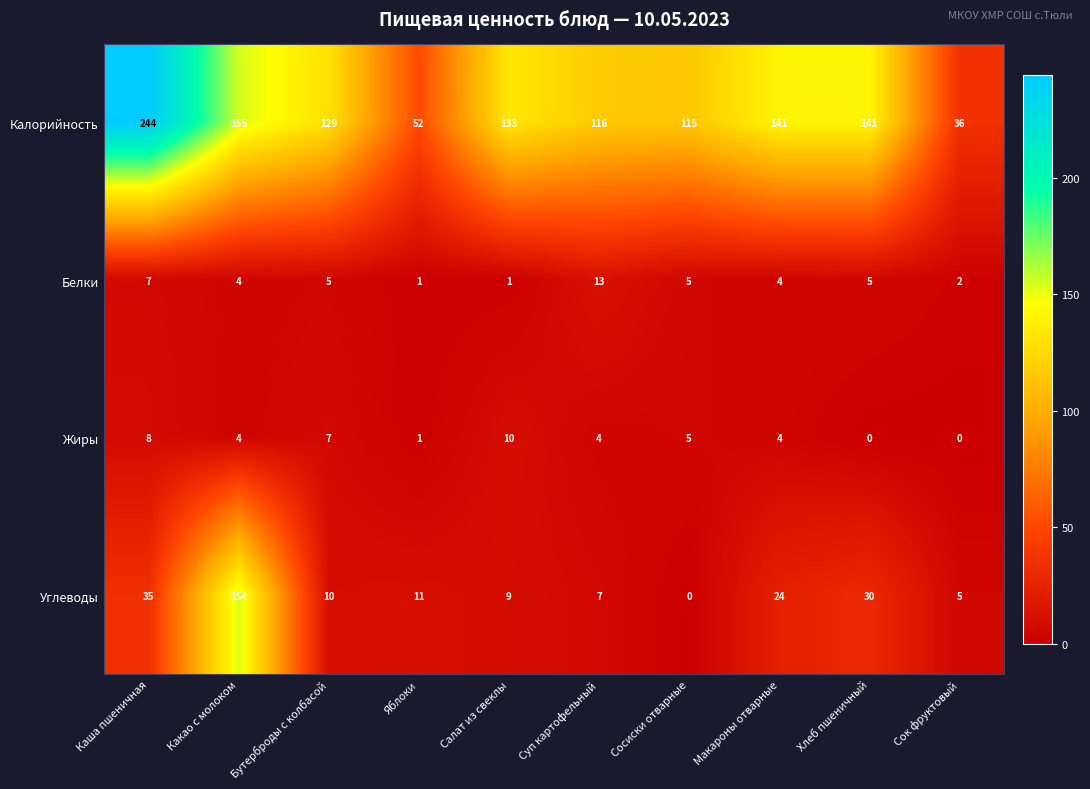

At how many categories does at least one series exceed 14?

10